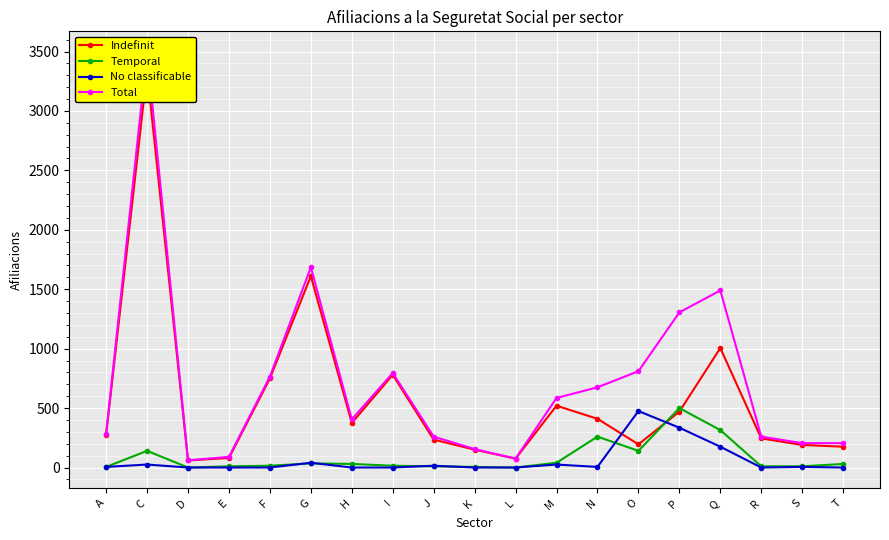

Reading left to right, list all the values displayed in this chart.

Indefinit: A=275	C=3335	D=60	E=80	F=750	G=1610	H=375	I=780	J=235	K=150	L=75	M=520	N=410	O=195	P=470	Q=1005	R=245	S=190	T=175
Temporal: A=5	C=140	D=0	E=10	F=15	G=35	H=30	I=15	J=10	K=5	L=0	M=40	N=260	O=140	P=500	Q=315	R=10	S=10	T=30
No classificable: A=5	C=25	D=0	E=0	F=0	G=40	H=0	I=0	J=15	K=0	L=0	M=25	N=5	O=475	P=335	Q=175	R=0	S=5	T=0
Total: A=285	C=3495	D=60	E=90	F=765	G=1685	H=405	I=795	J=260	K=155	L=75	M=585	N=675	O=810	P=1305	Q=1490	R=260	S=205	T=205